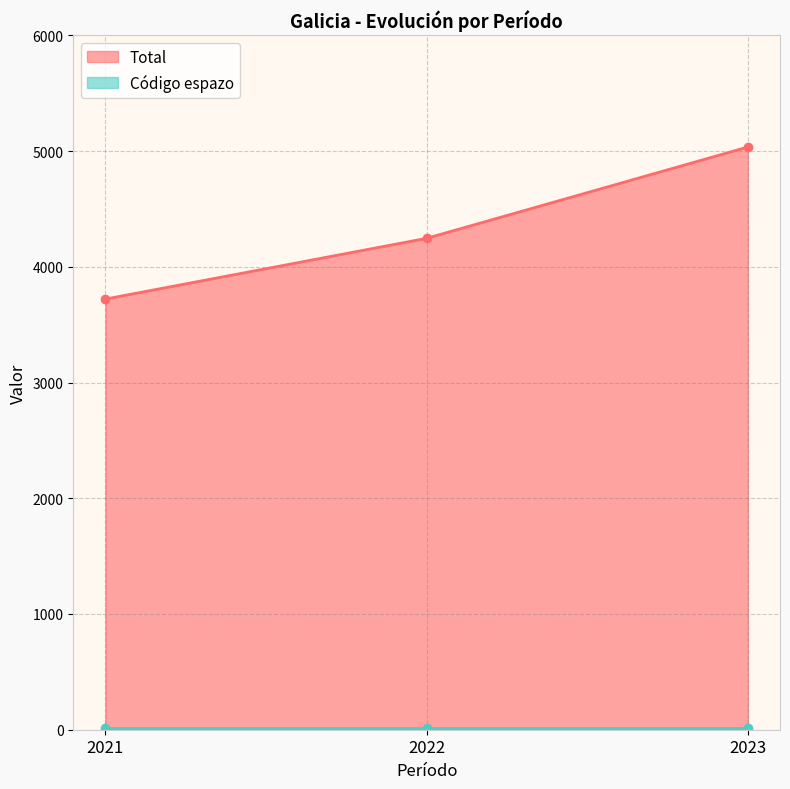

Which category has the lowest value in the Total series?

2021